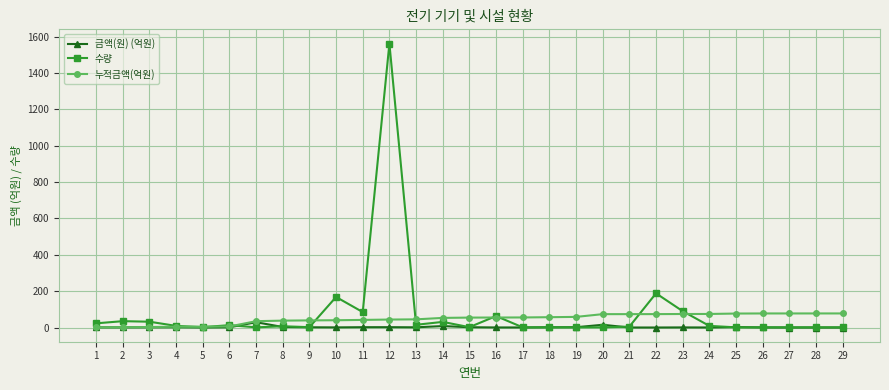

True or false: 수량 and 누적금액(억원) intersect in this chart.

True